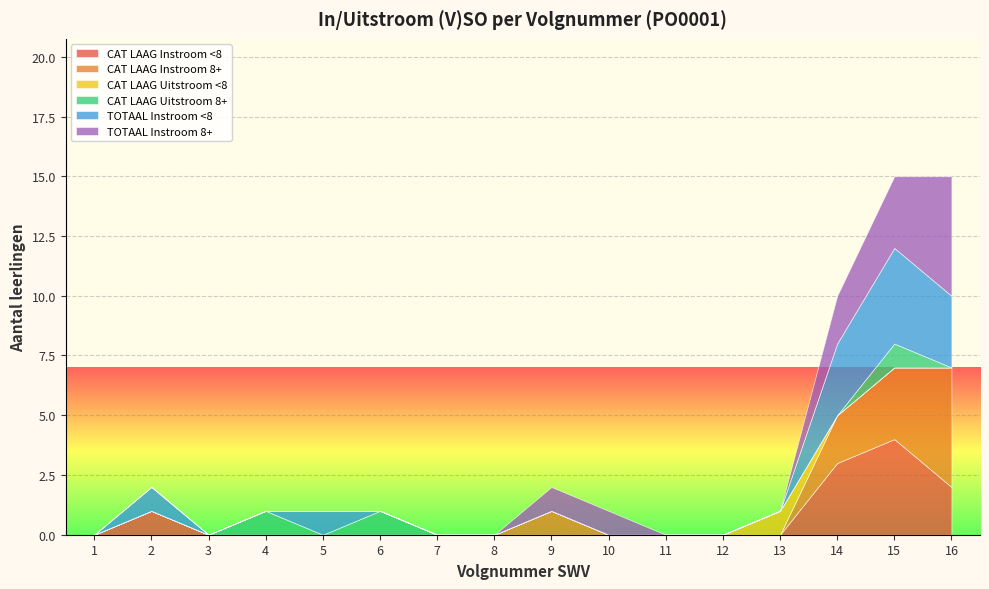

Which category has the lowest value across all series?

1